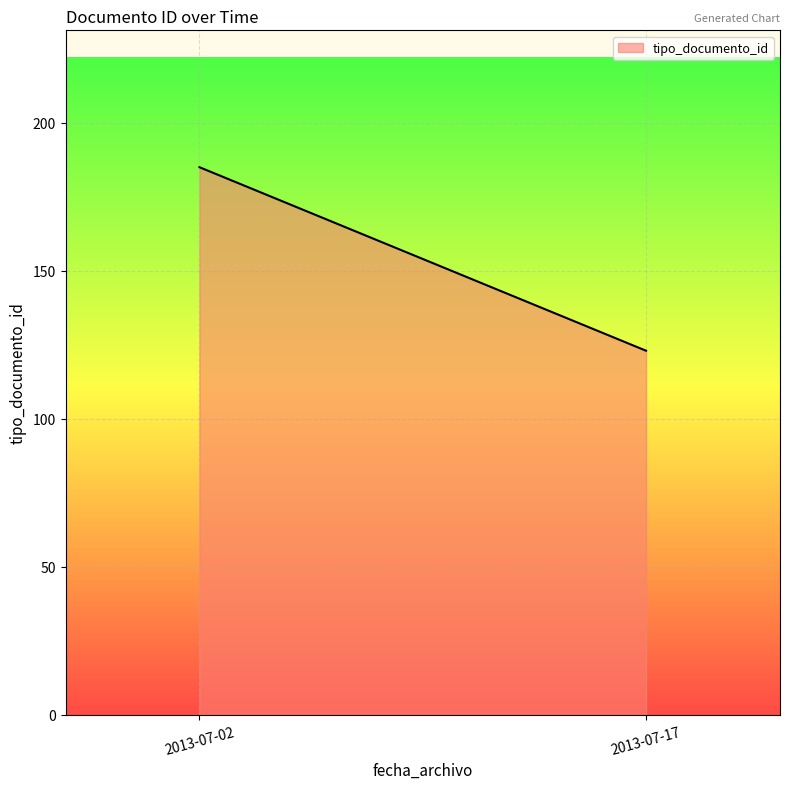

Between 2013-07-02 and 2013-07-02, which is larger?

2013-07-02